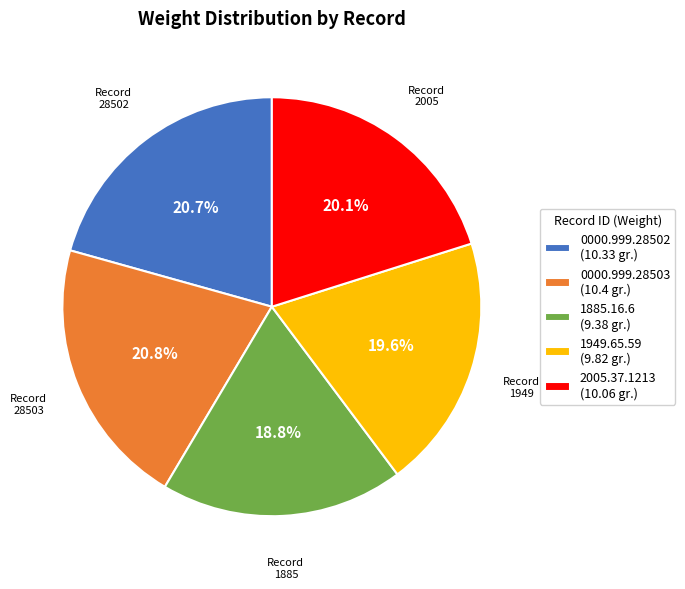

Does 0000.999.28503 represent more than half of the total?

No